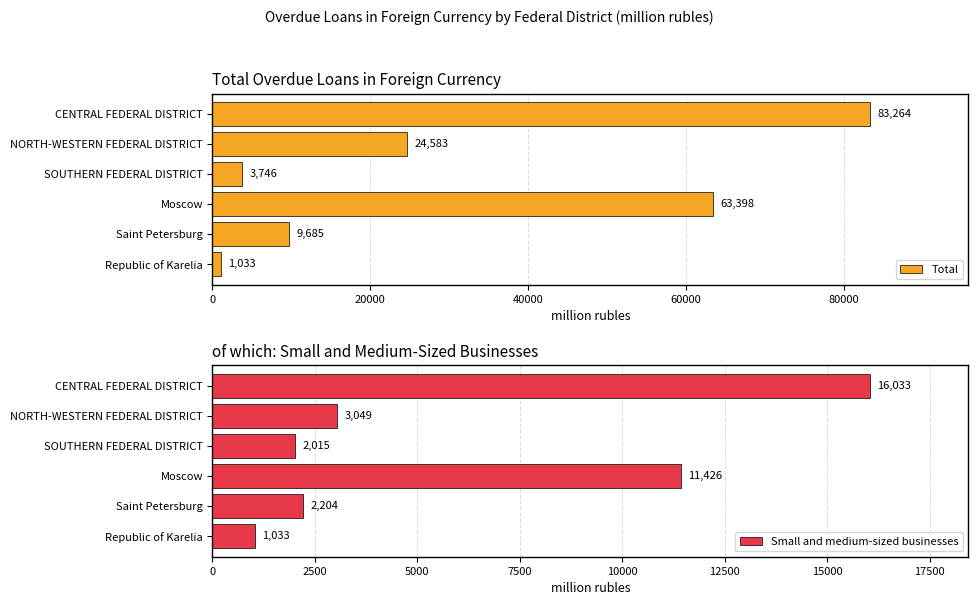

At how many categories does at least one series exceed 49817?

2